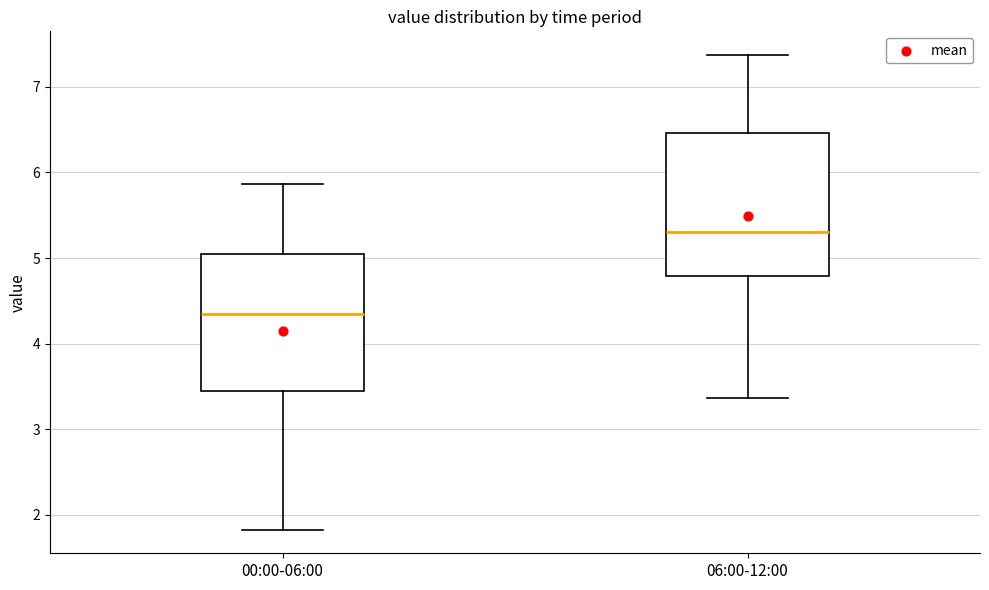

Which box's median line is the lowest?

00:00-06:00